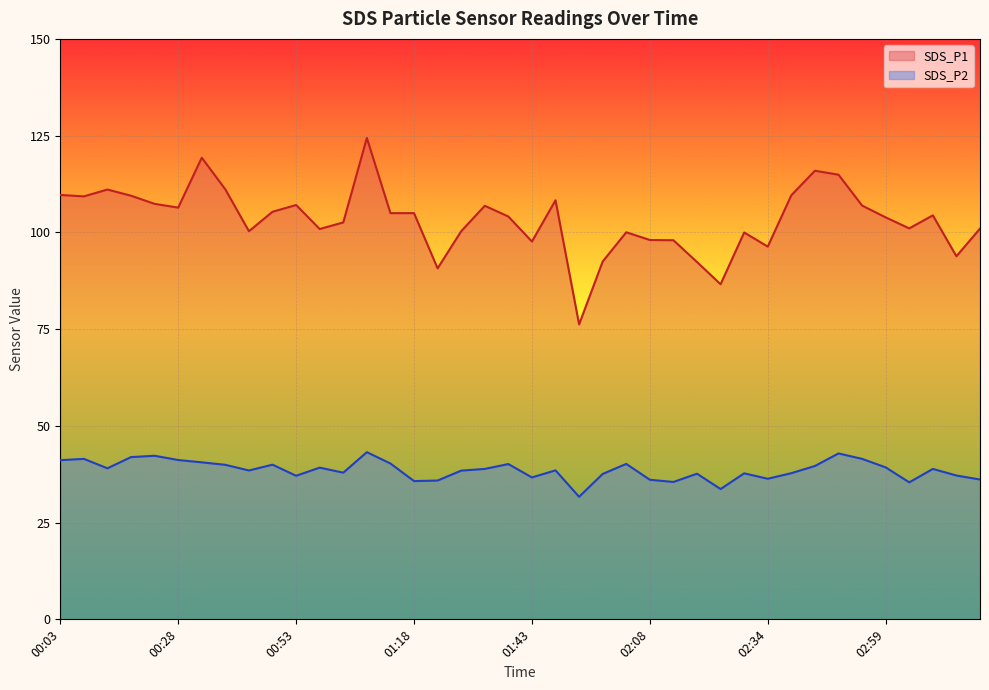

How many values in the SDS_P1 series exceed 104?

21